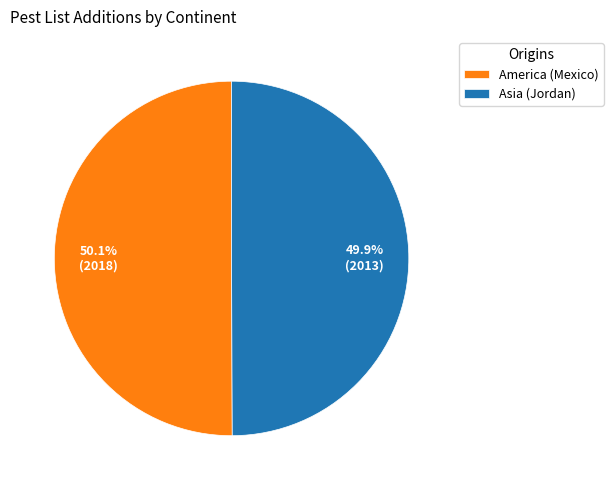

True or false: Asia (Jordan) accounts for 35% of the total.

False